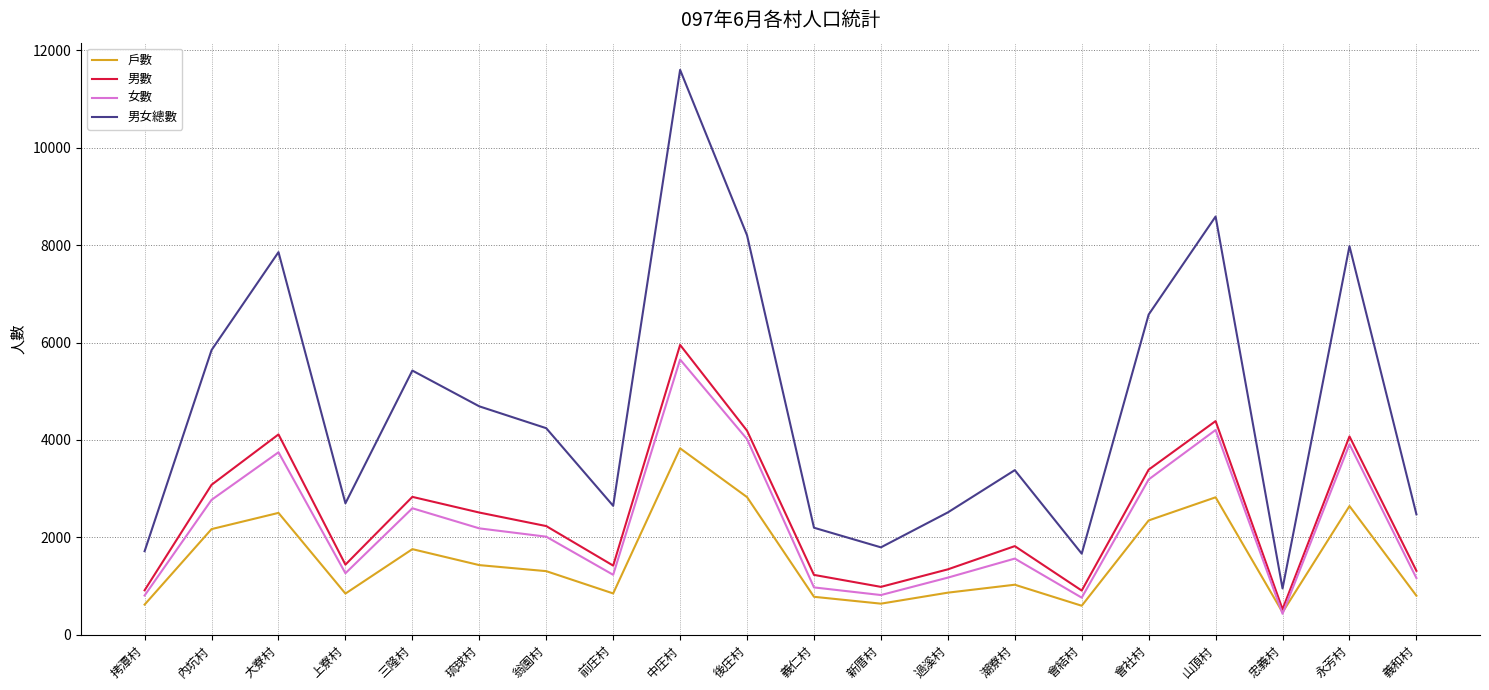

What is the difference between the 男數 values at 上寮村 and 大寮村?

2675